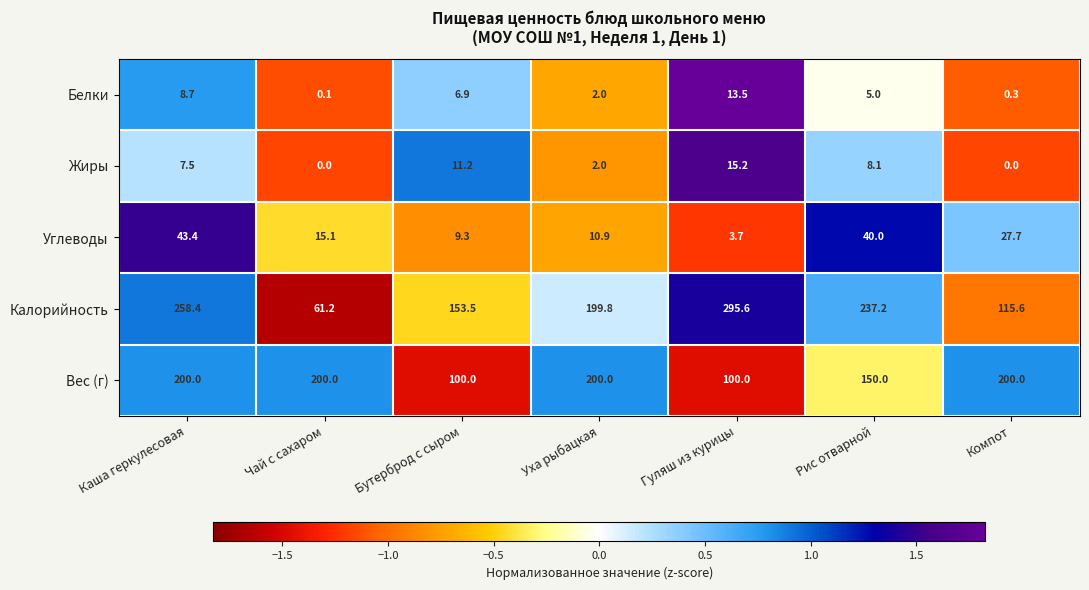

True or false: Жиры has a value of 2.0 at Уха рыбацкая.

True